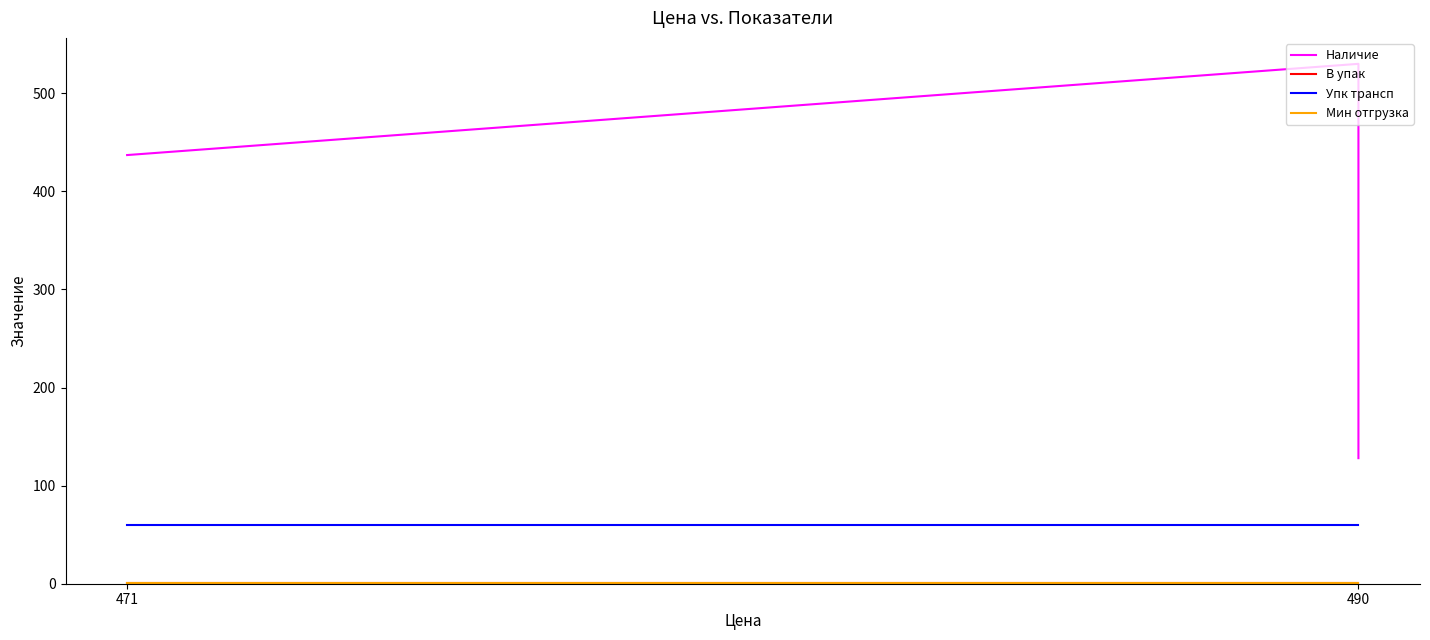

What is the average value of the Упк трансп series?

60